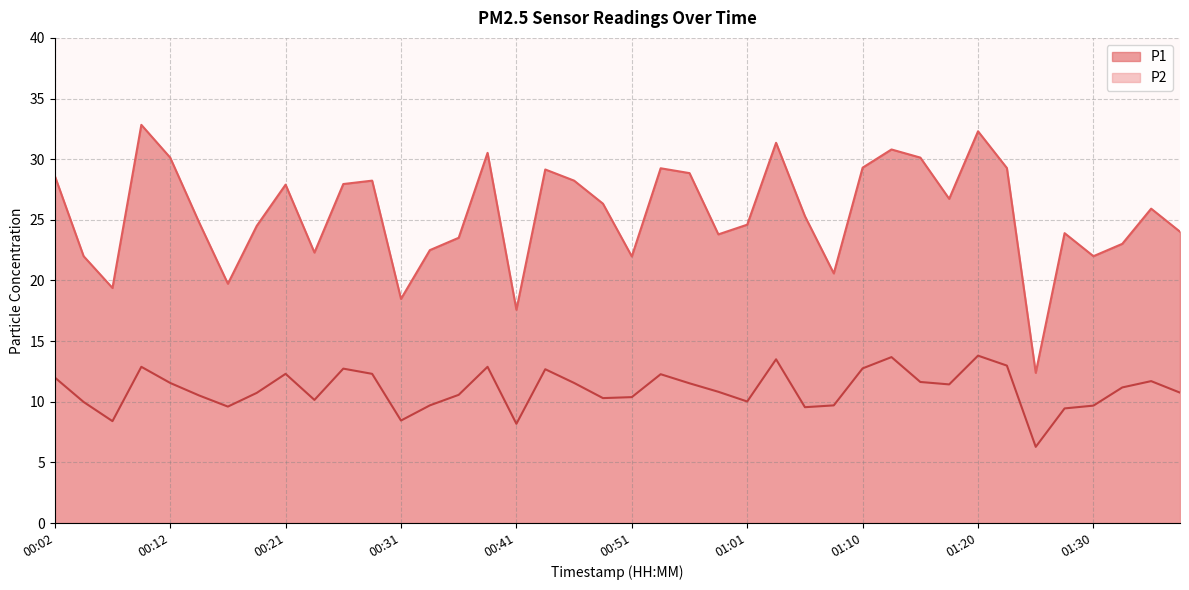

Is it true that P1 equals 31.4 at 01:03?

True